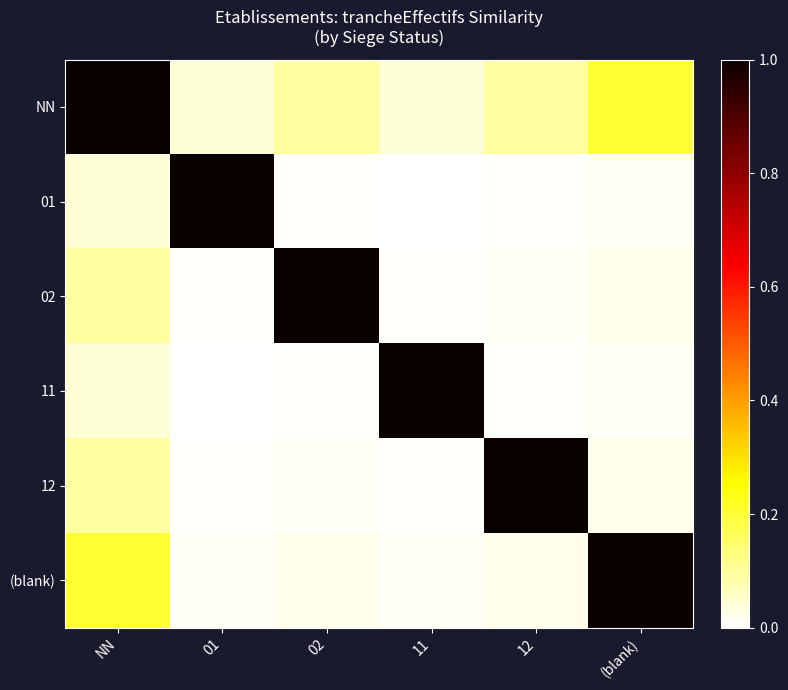

Between 12 and NN, which is larger?

NN